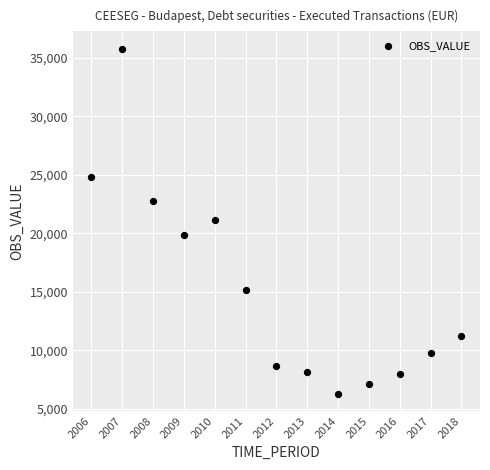

What is the range of Y values (max minus min)?

29469.6